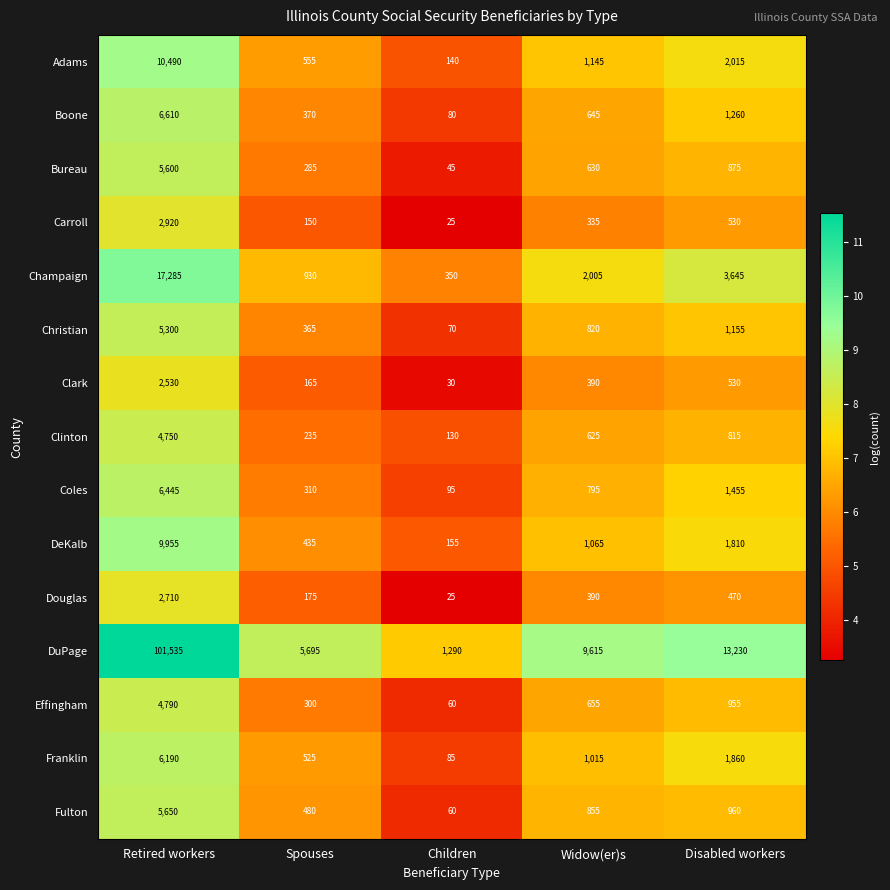

Which series has the largest total across all categories?

DuPage